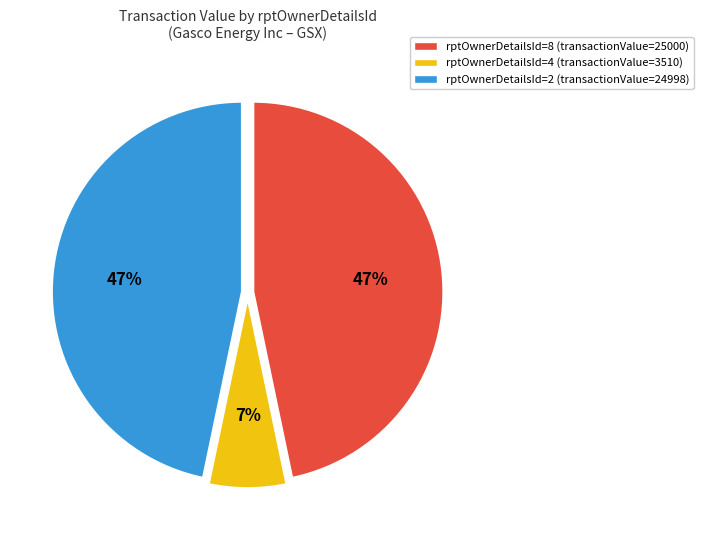

Which slice is the smallest?

rptOwnerDetailsId=4